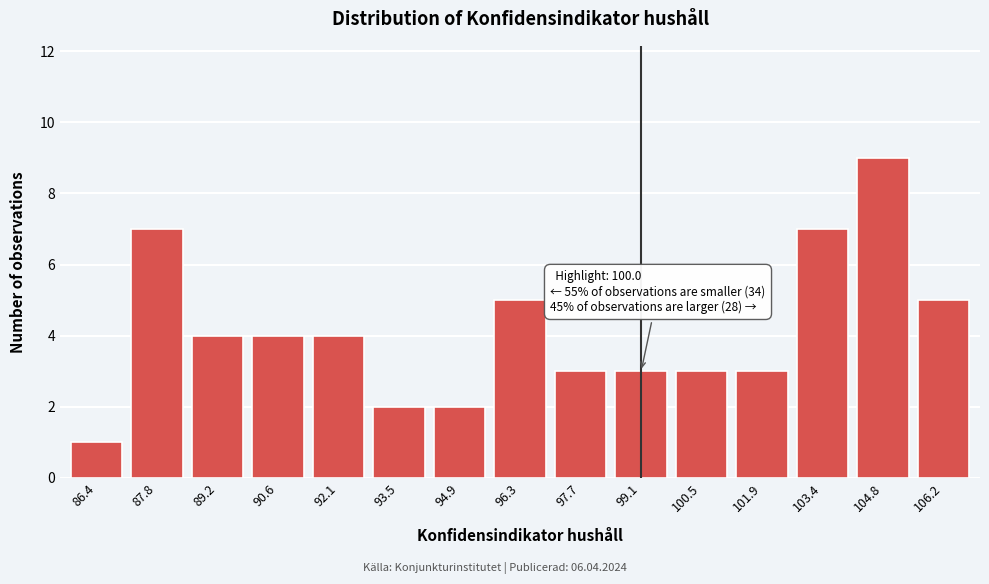

Reading left to right, transcribe all the data shown in this chart.

1	7	4	4	4	2	2	5	3	3	3	3	7	9	5